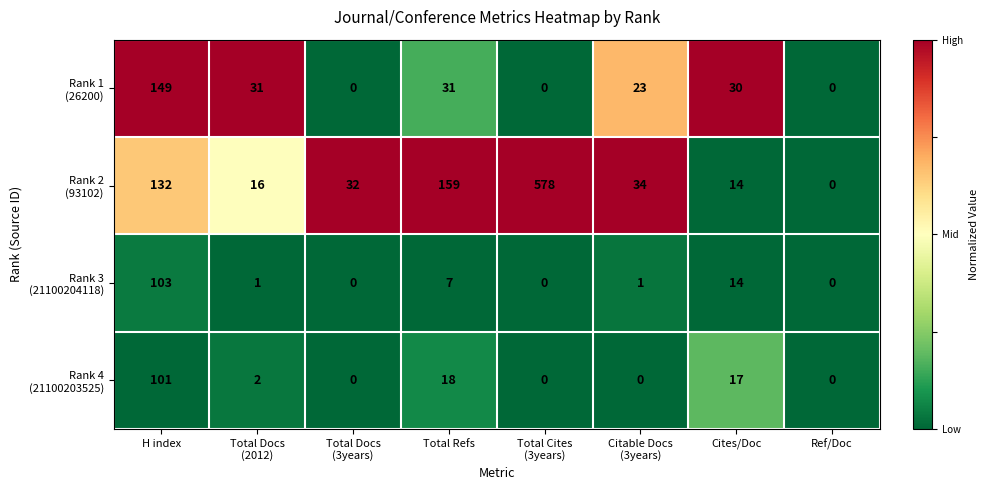

What is the spread (max minus min) of values at Citable Docs
(3years)?

34